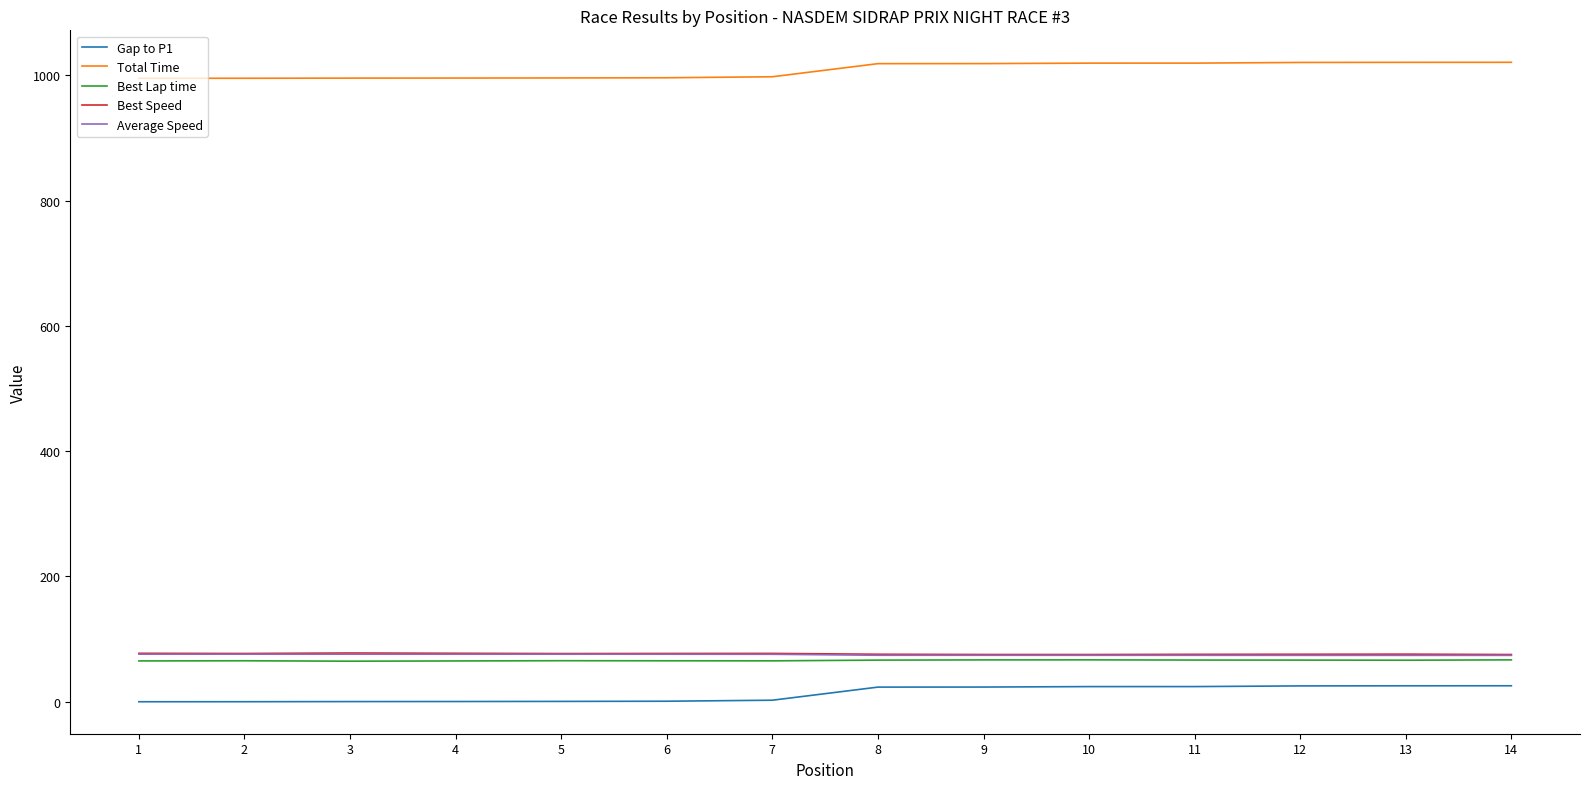

Is the value of Best Speed at 10 greater than the value of Total Time at 8?

No